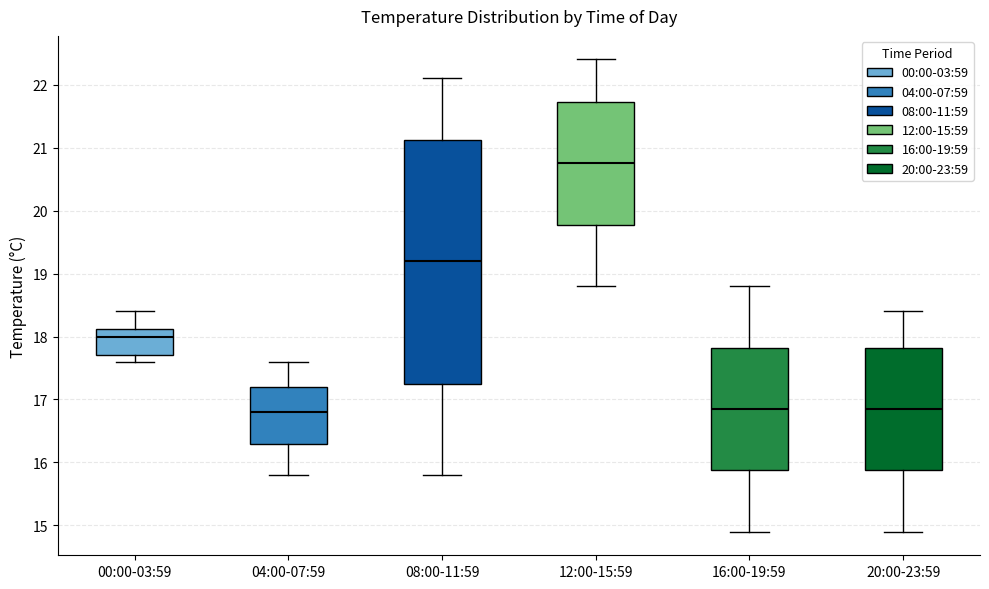

Reading left to right, transcribe this box plot: for each box, give where its median line is, the range the box spans, and where its two whiskers end, as read against the y-axis. The values are not printed on the chart, so give them approximately, as read against the axis.

00:00-03:59: median 18.0, box 17.7 to 18.1, whiskers 17.6 to 18.4
04:00-07:59: median 16.8, box 16.3 to 17.2, whiskers 15.8 to 17.6
08:00-11:59: median 19.2, box 17.3 to 21.1, whiskers 15.8 to 22.1
12:00-15:59: median 20.8, box 19.8 to 21.7, whiskers 18.8 to 22.4
16:00-19:59: median 16.9, box 15.9 to 17.8, whiskers 14.9 to 18.8
20:00-23:59: median 16.9, box 15.9 to 17.8, whiskers 14.9 to 18.4